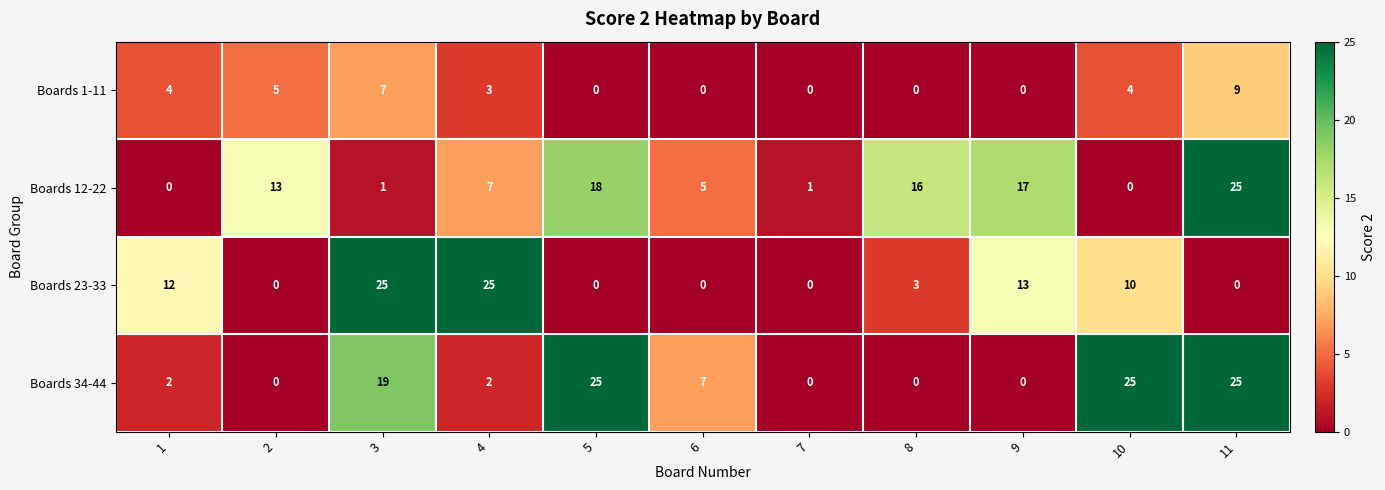

What is the total value across all series at 10?

39